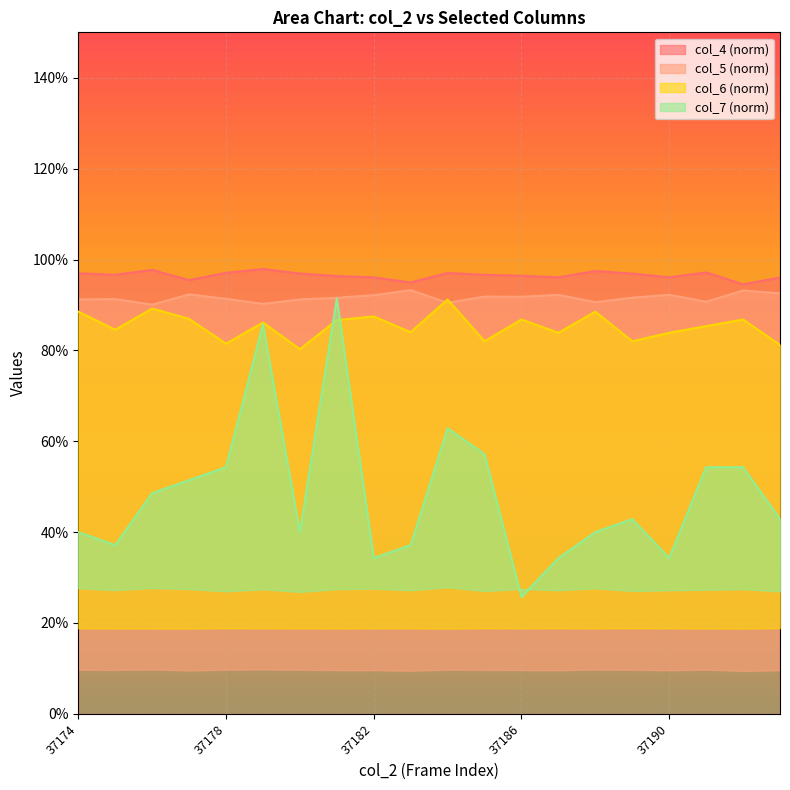

The value of col_6 at 37178 is 0.8. True or false?

True